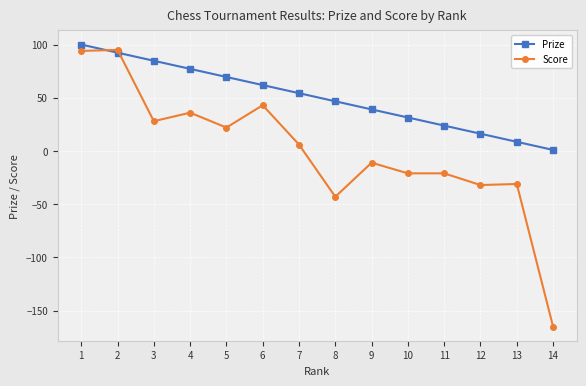

True or false: Score and Prize cross at least once.

True